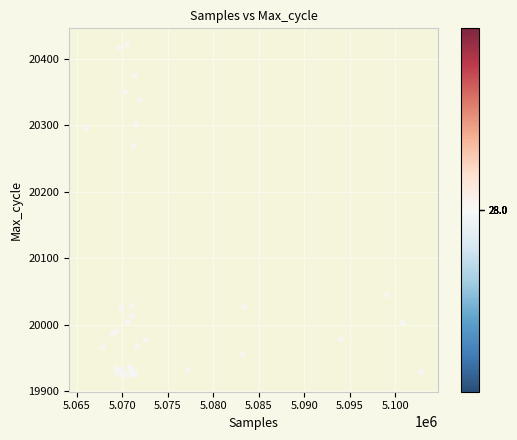

What Y value in the scatter plot is closest to 20172?

20268